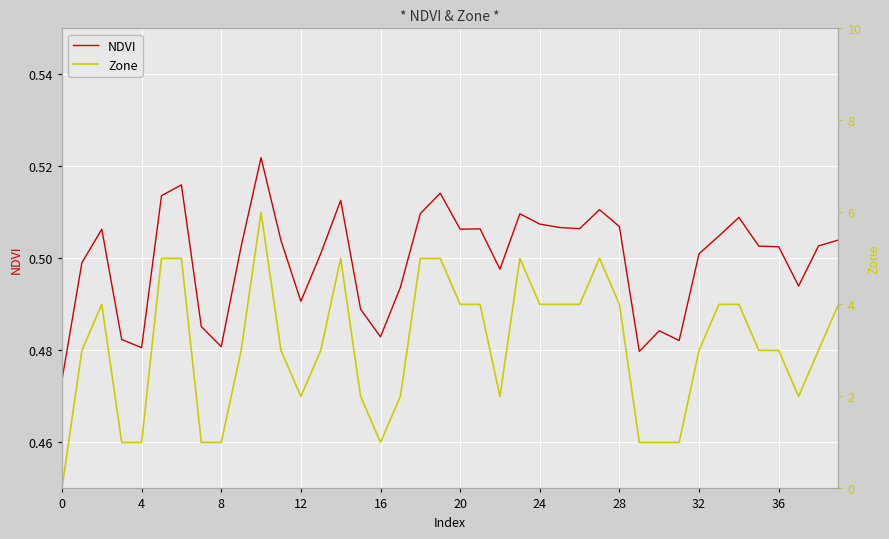

Read the NDVI value at 18.

0.5